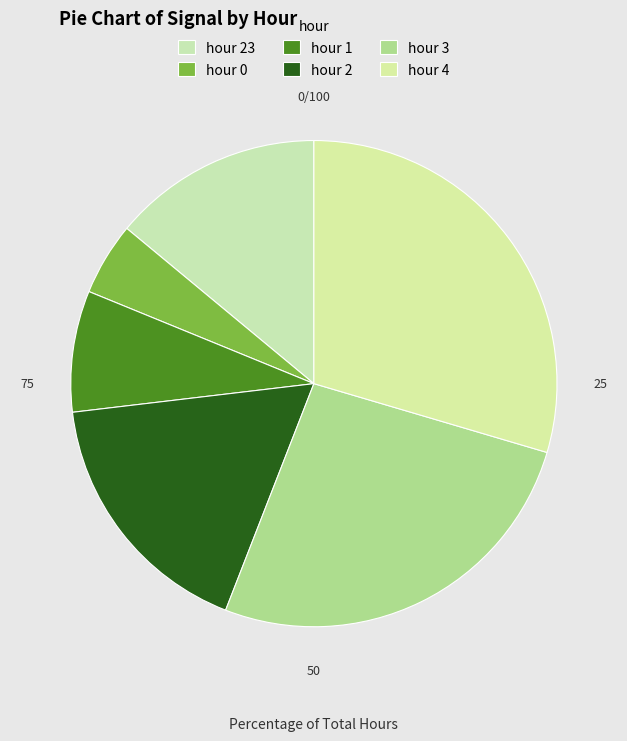

Count the number of slices in the pie.

6